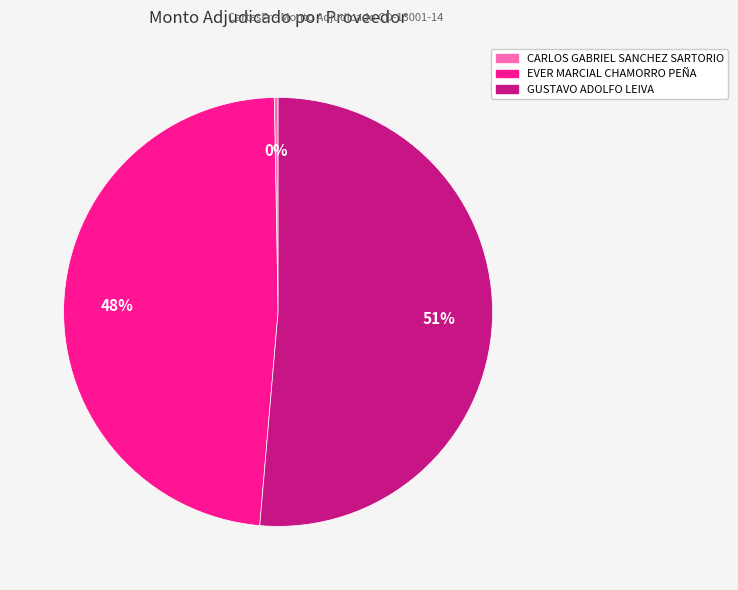

Between CARLOS GABRIEL SANCHEZ SARTORIO and EVER MARCIAL CHAMORRO PEÑA, which is larger?

EVER MARCIAL CHAMORRO PEÑA